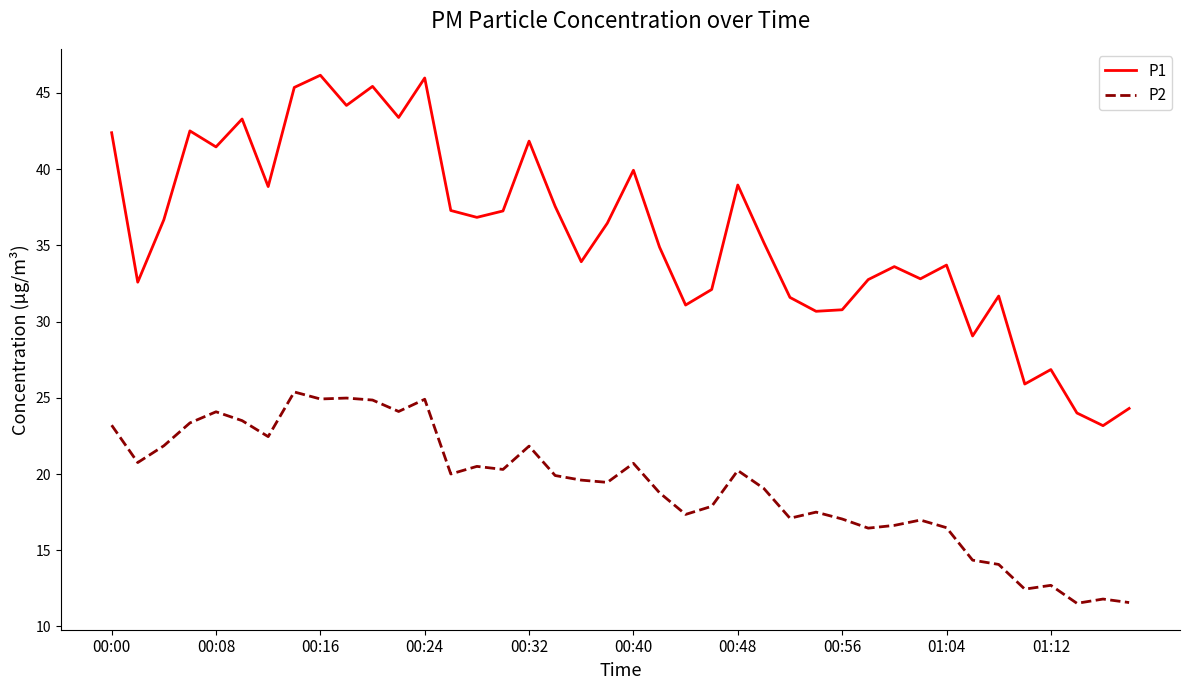

Which series has the largest total across all categories?

P1